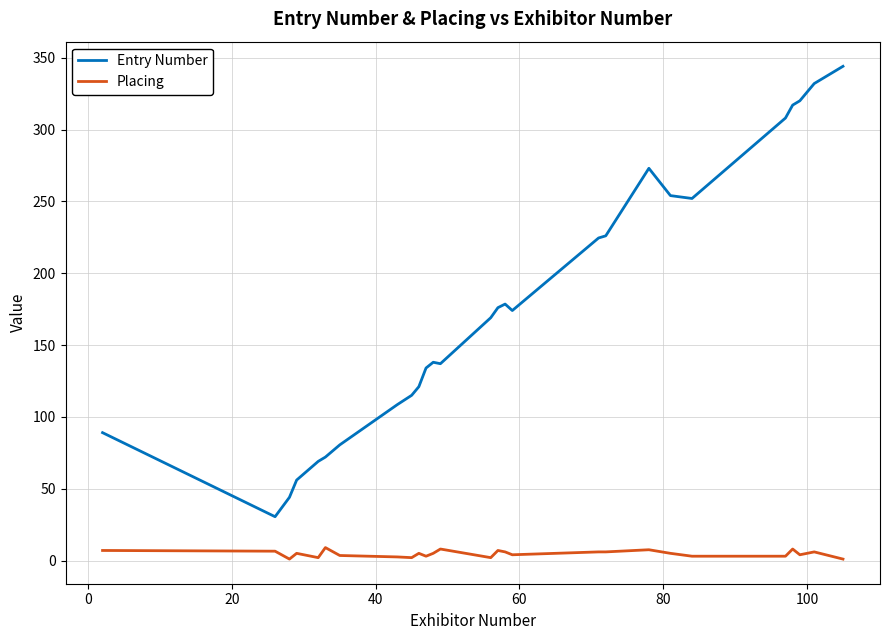

How many categories are shown in the chart?

27